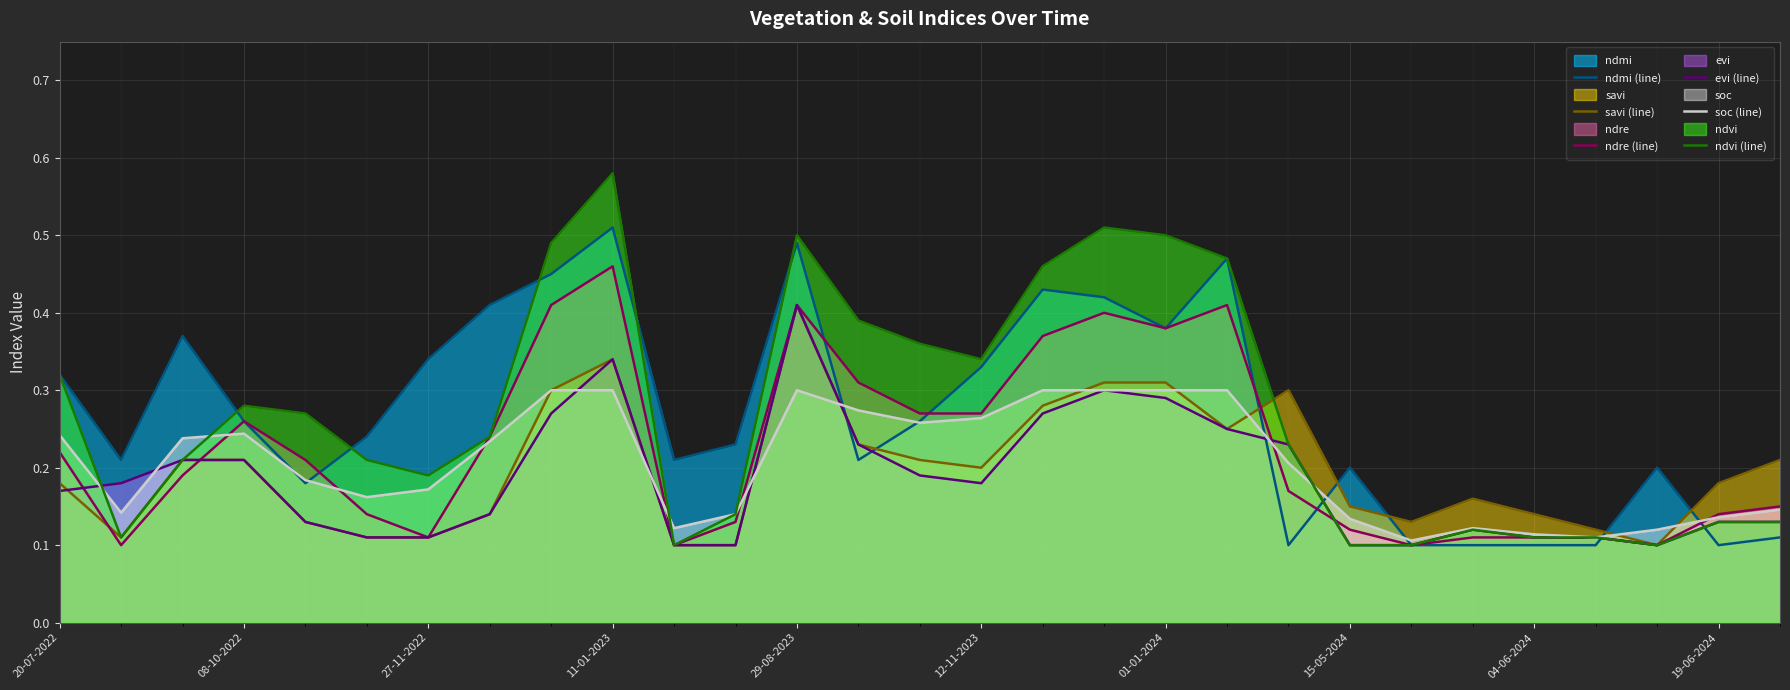

Rank the series by their maximum value, from lowest to highest.

soc (line), savi (line), evi (line), ndre (line), ndmi (line), ndvi (line)